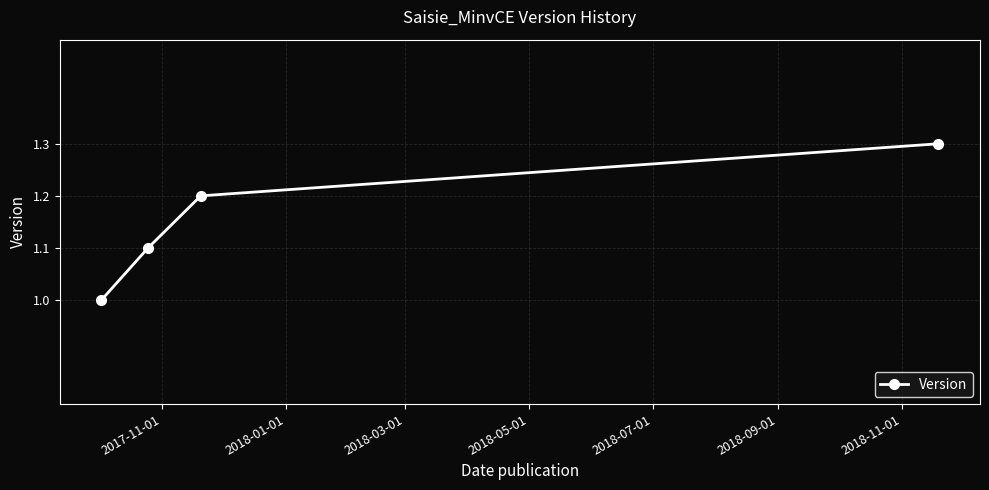

What is the value of the 2nd point from the left?

1.1